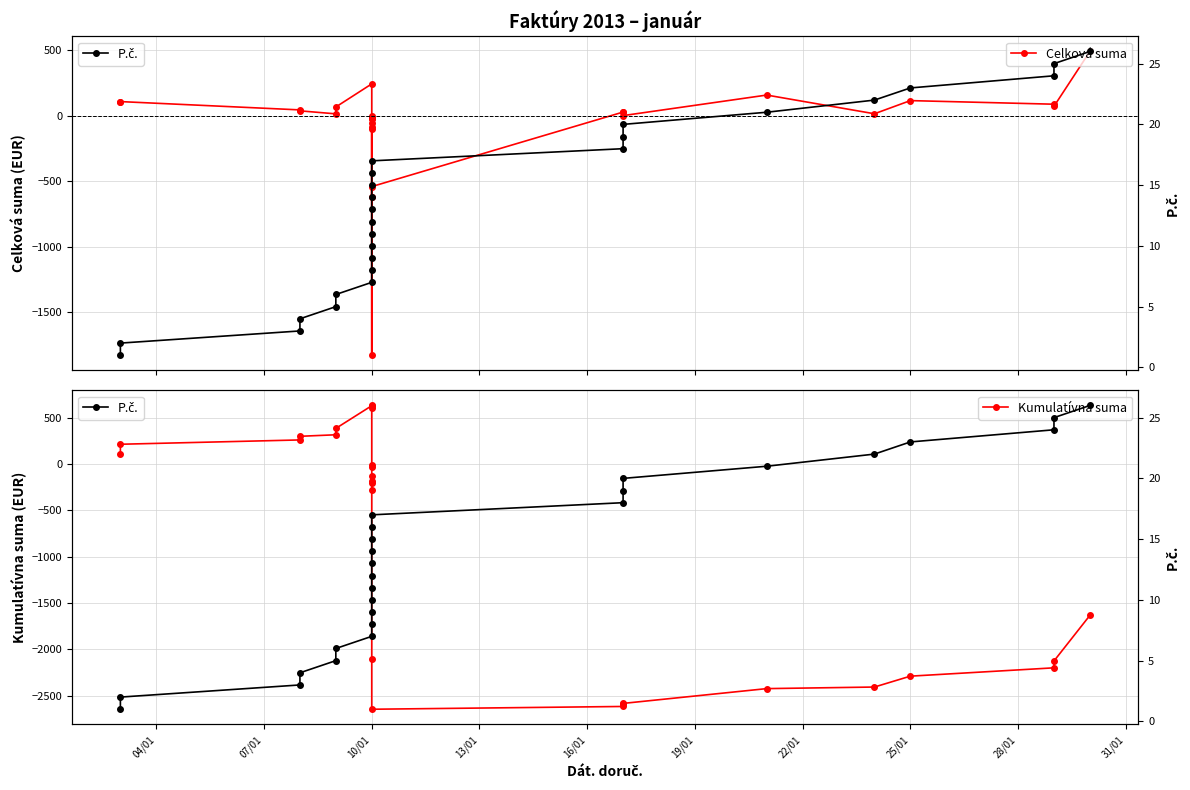

Reading left to right, extract all data points from this chart.

Celková suma: 104.0	110.0	46.6	39.4	16.4	68.8	245.1	2.5	-24.7	-620.4	-18.0	-99.0	-54.0	-17.5	-82.1	-1826.4	-538.8	30.0	30.0	3.0	159.8	17.1	117.5	90.0	73.8	492.4
Kumulatívna suma: 104.0	214.0	260.6	299.9	316.3	385.1	630.2	632.7	608.0	-12.4	-30.4	-129.3	-183.4	-200.9	-283.0	-2109.4	-2648.2	-2618.2	-2588.2	-2585.2	-2425.4	-2408.3	-2290.8	-2200.8	-2127.1	-1634.6
P.č.: 1.0	2.0	3.0	4.0	5.0	6.0	7.0	8.0	9.0	10.0	11.0	12.0	13.0	14.0	15.0	16.0	17.0	18.0	19.0	20.0	21.0	22.0	23.0	24.0	25.0	26.0